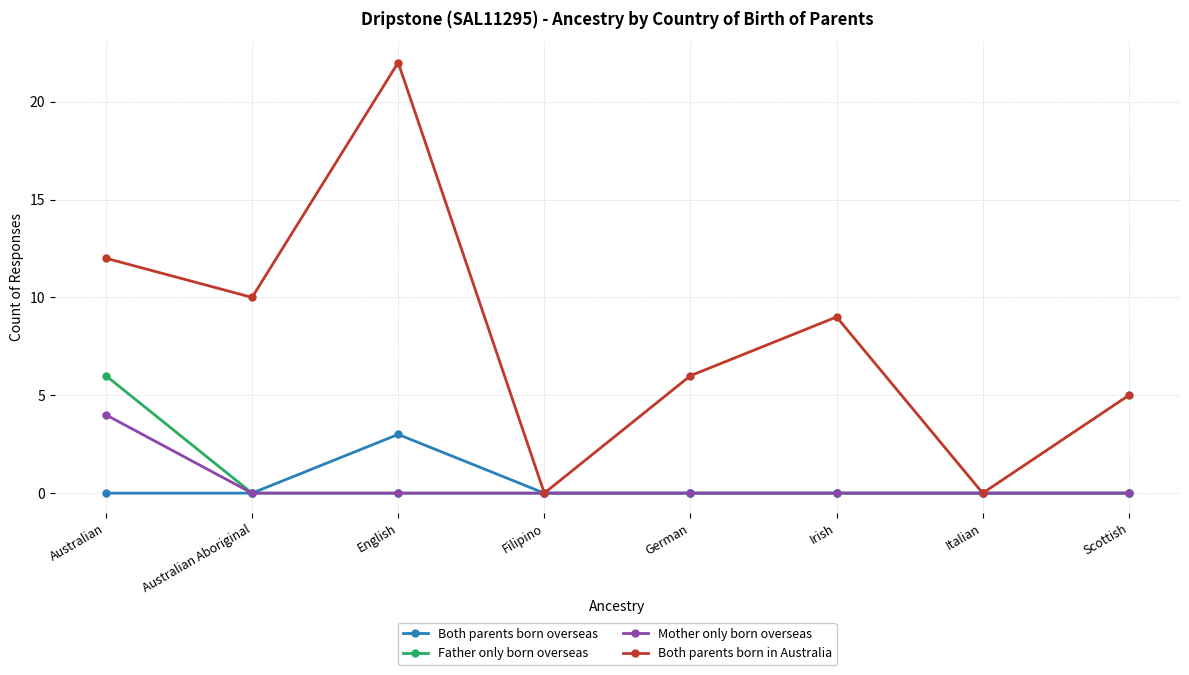

Is it true that Mother only born overseas equals -3 at Scottish?

False